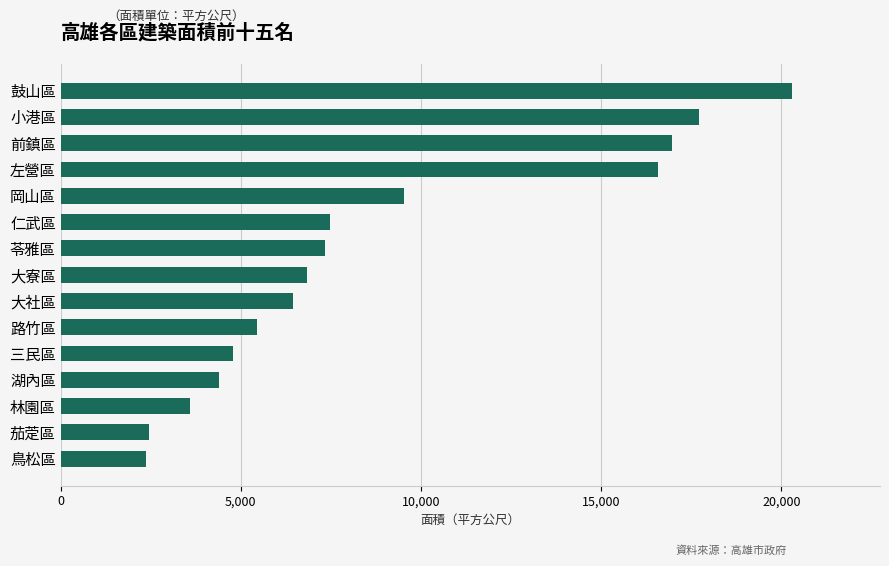

The chart shows a value of 16572.7 at 左營區. True or false?

True